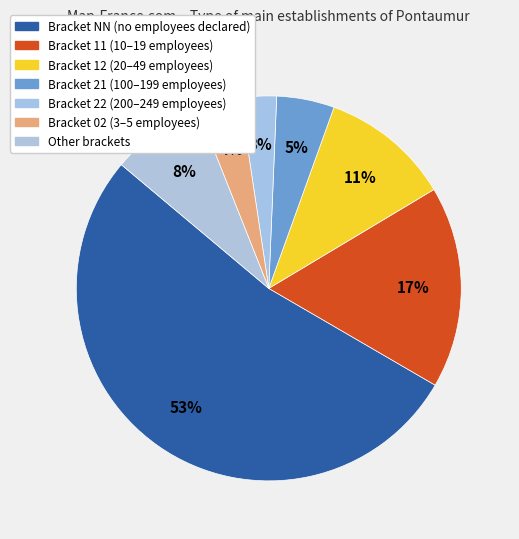

To the nearest percent, what is the average slice percentage?

14%